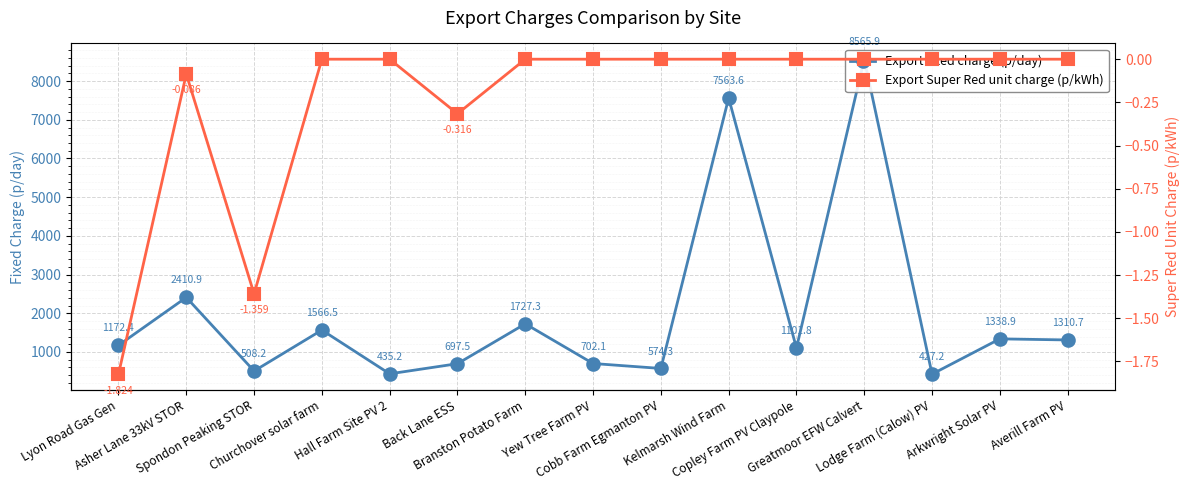

True or false: Export Super Red unit charge (p/kWh) and Export fixed charge (p/day) intersect in this chart.

False